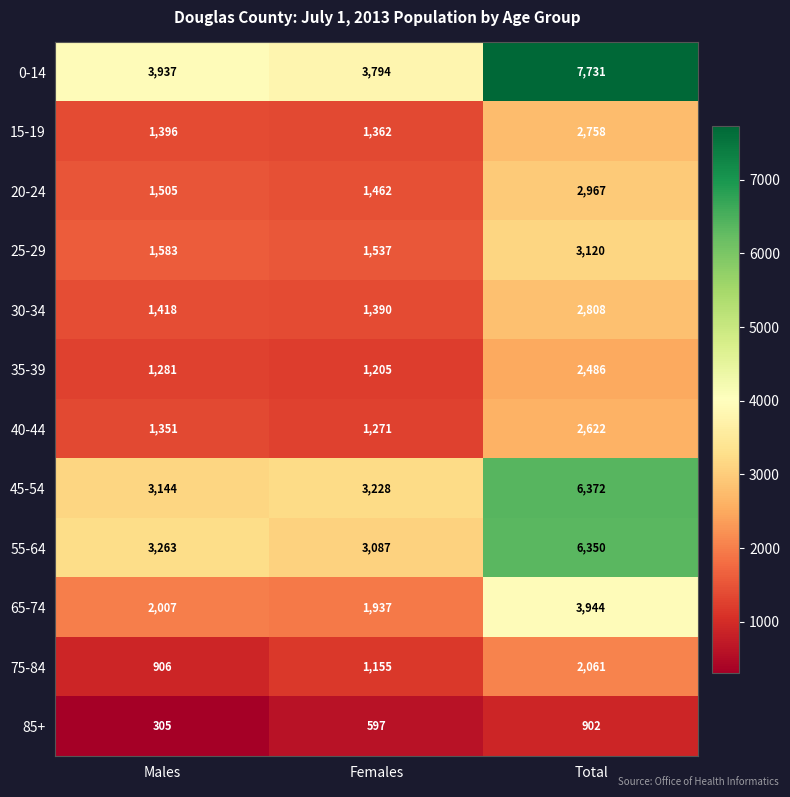

True or false: 25-29 has a value of 874 at Total.

False